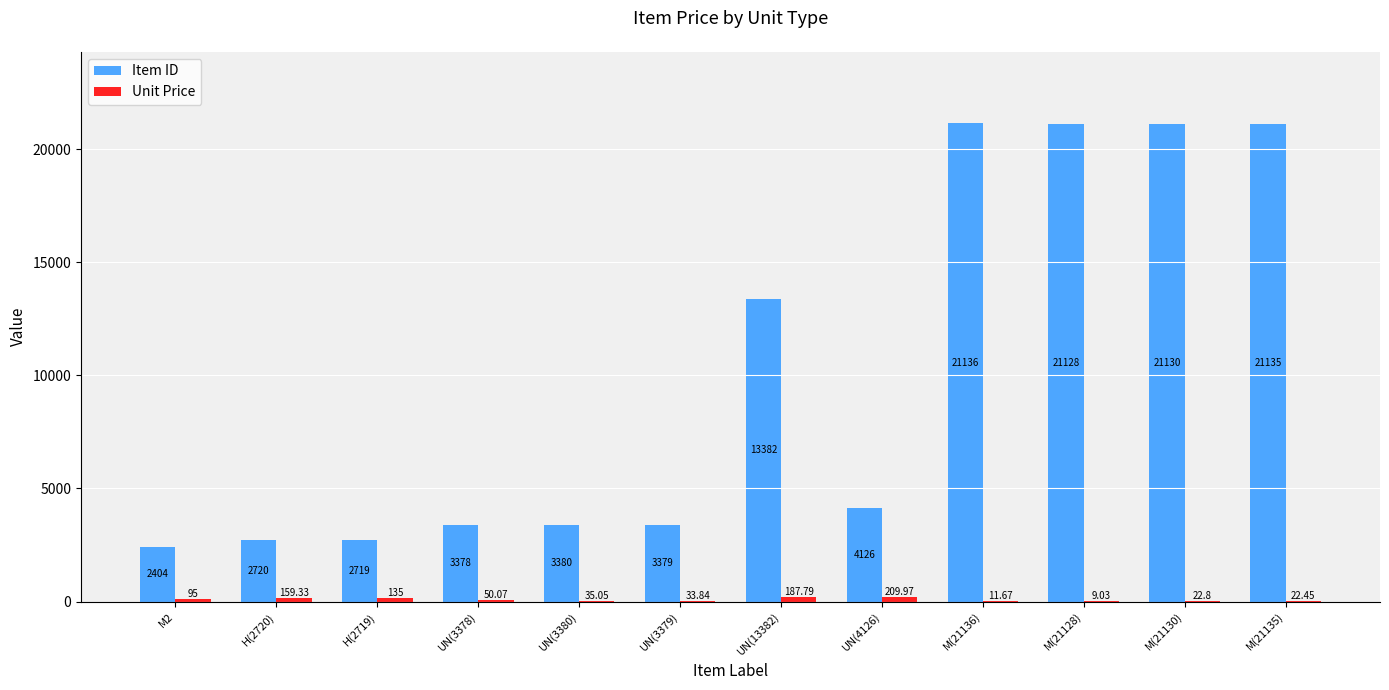

Which series changed the most between UN(13382) and UN(4126)?

Item ID